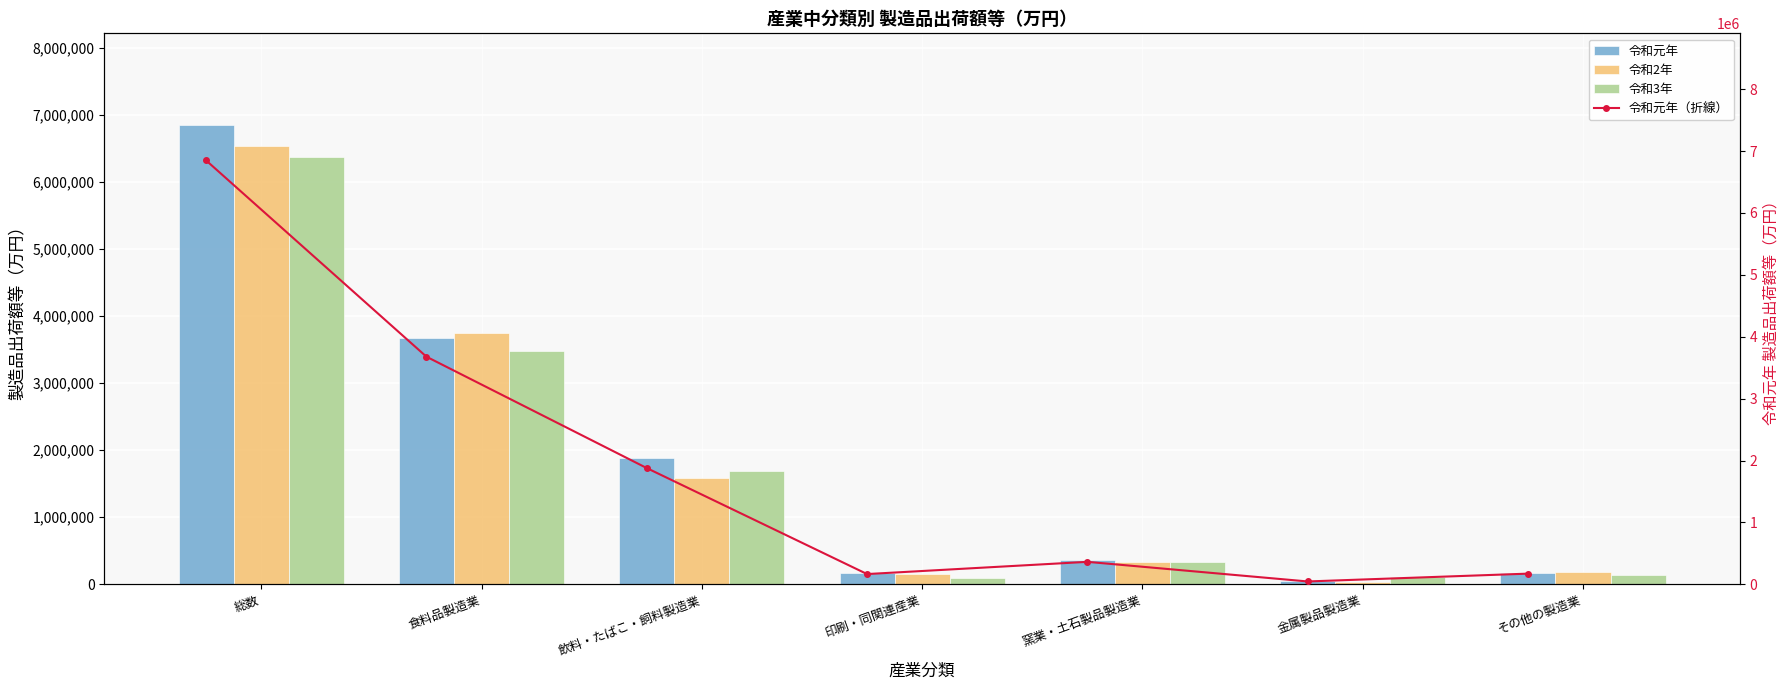

The 令和3年 series shows 194870 at その他の製造業. True or false?

False